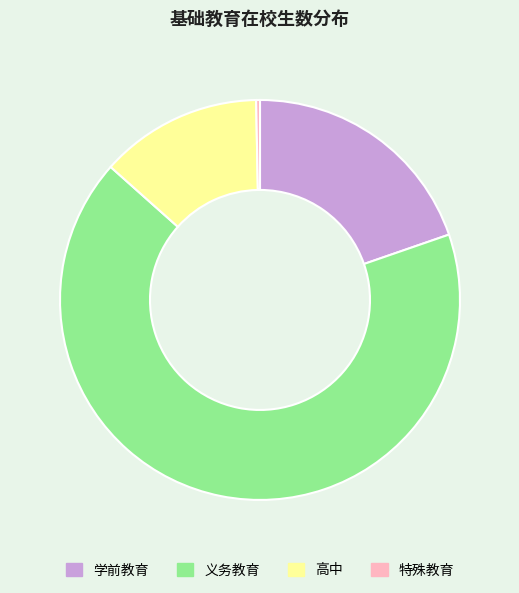

Which slice is the largest?

义务教育